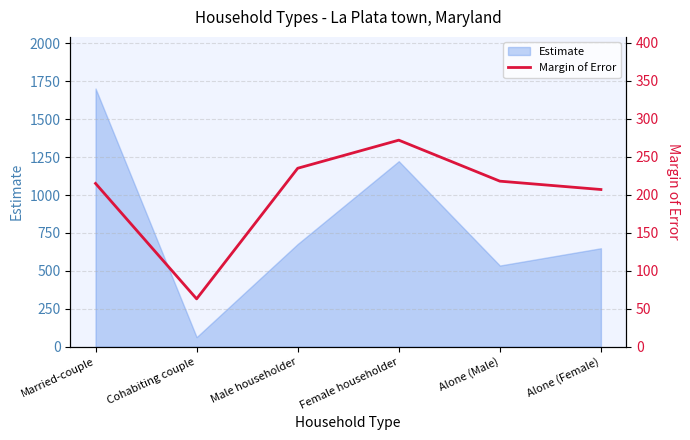

What is the average value?

202